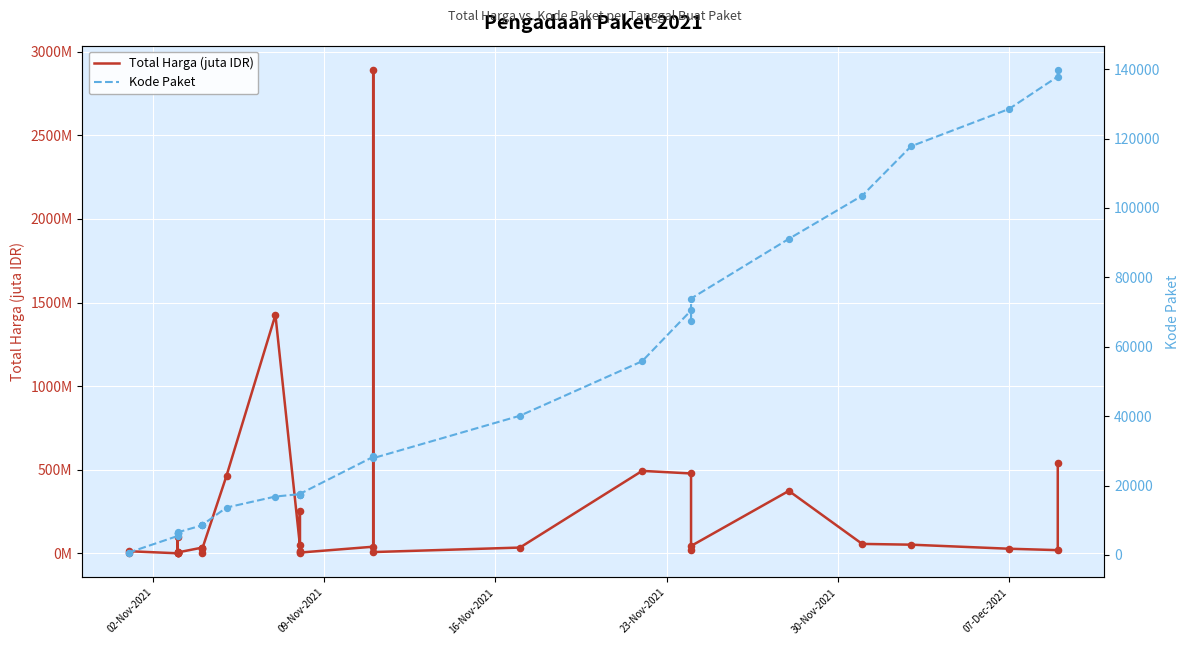

Which series has the largest Y range (max minus min)?

Kode Paket